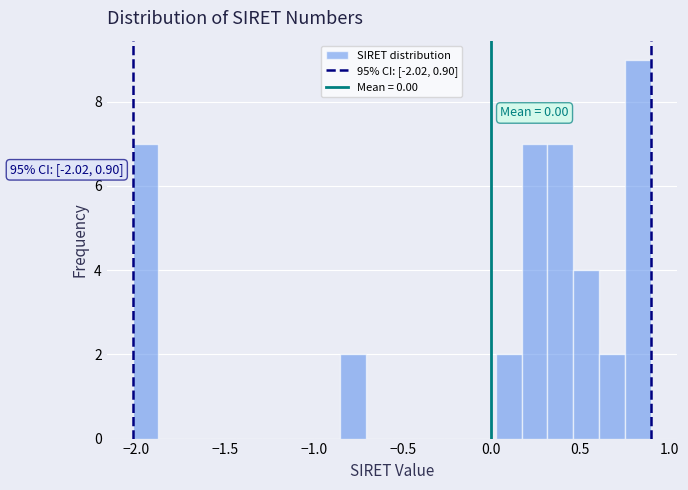

Read against the x-axis, roughly where is the centre of the tallest bar?

0.85